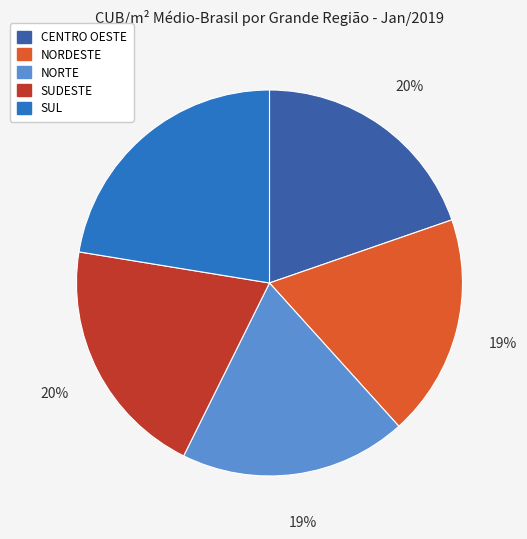

To the nearest percent, what is the average slice percentage?

20%